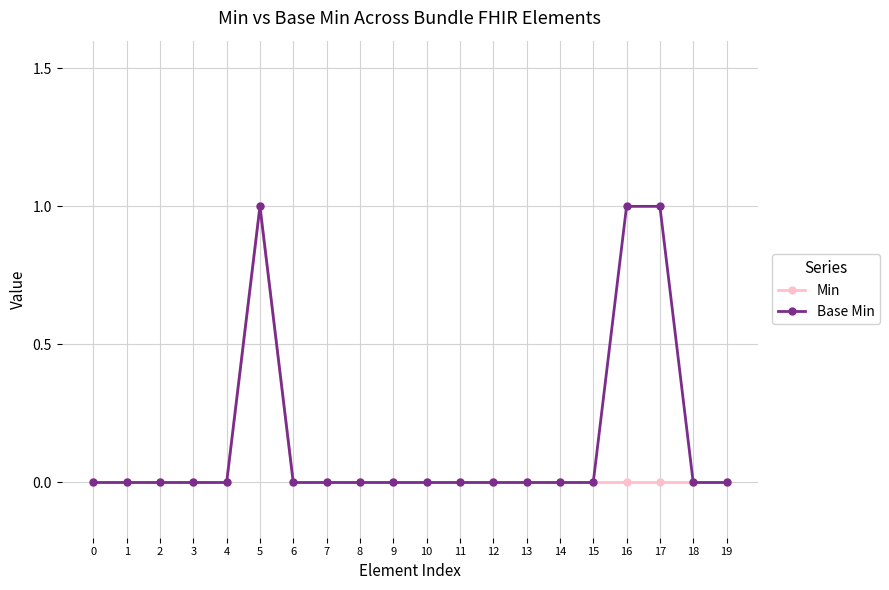

Count the number of data series in this chart.

2